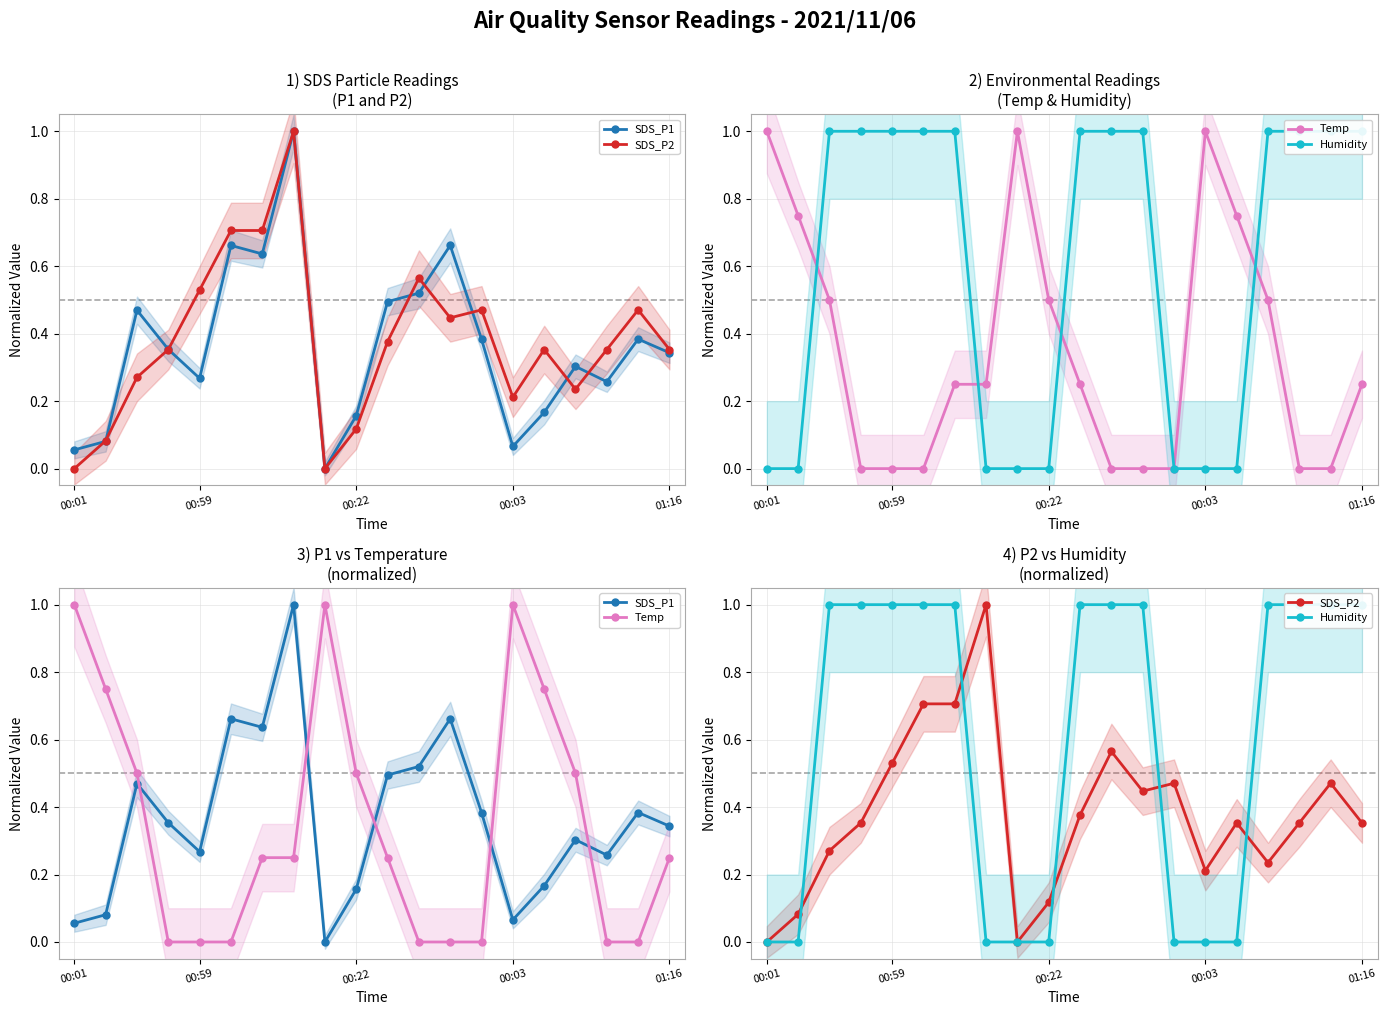

Is the value of SDS_P1 at 17 greater than the value of SDS_P2 at 10?

No